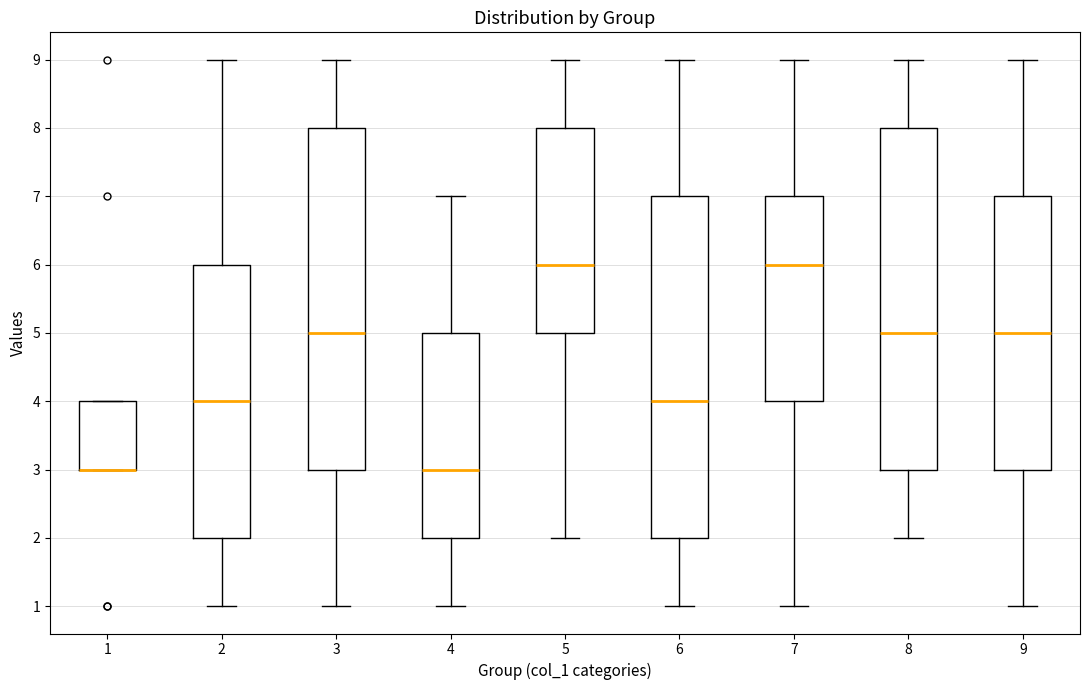

Reading left to right, read every box against the y-axis: the position of its median line, the range the box covers, and the ends of its whiskers. The values are not printed on the chart, so give them approximately, as read against the axis.

1: median 3 (drawn on the box's lower edge), box 3 to 4, whiskers 3 to 4
2: median 4, box 2 to 6, whiskers 1 to 9
3: median 5, box 3 to 8, whiskers 1 to 9
4: median 3, box 2 to 5, whiskers 1 to 7
5: median 6, box 5 to 8, whiskers 2 to 9
6: median 4, box 2 to 7, whiskers 1 to 9
7: median 6, box 4 to 7, whiskers 1 to 9
8: median 5, box 3 to 8, whiskers 2 to 9
9: median 5, box 3 to 7, whiskers 1 to 9